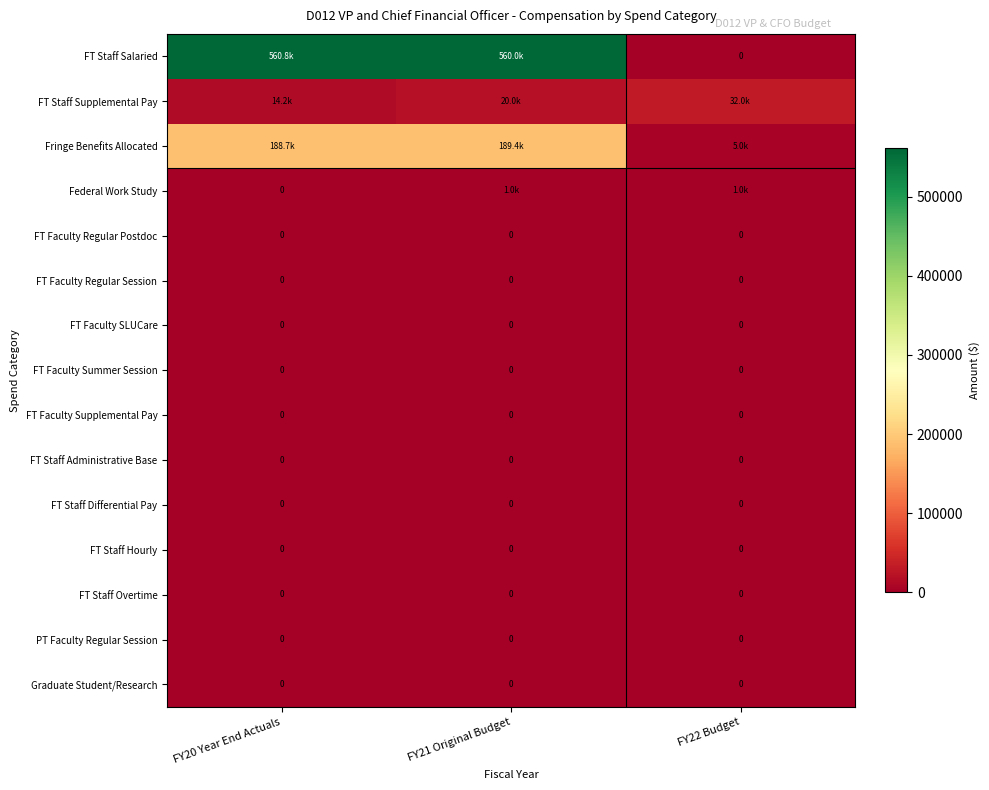

Which has a higher value, FY21 Original Budget or FY22 Budget?

FY21 Original Budget